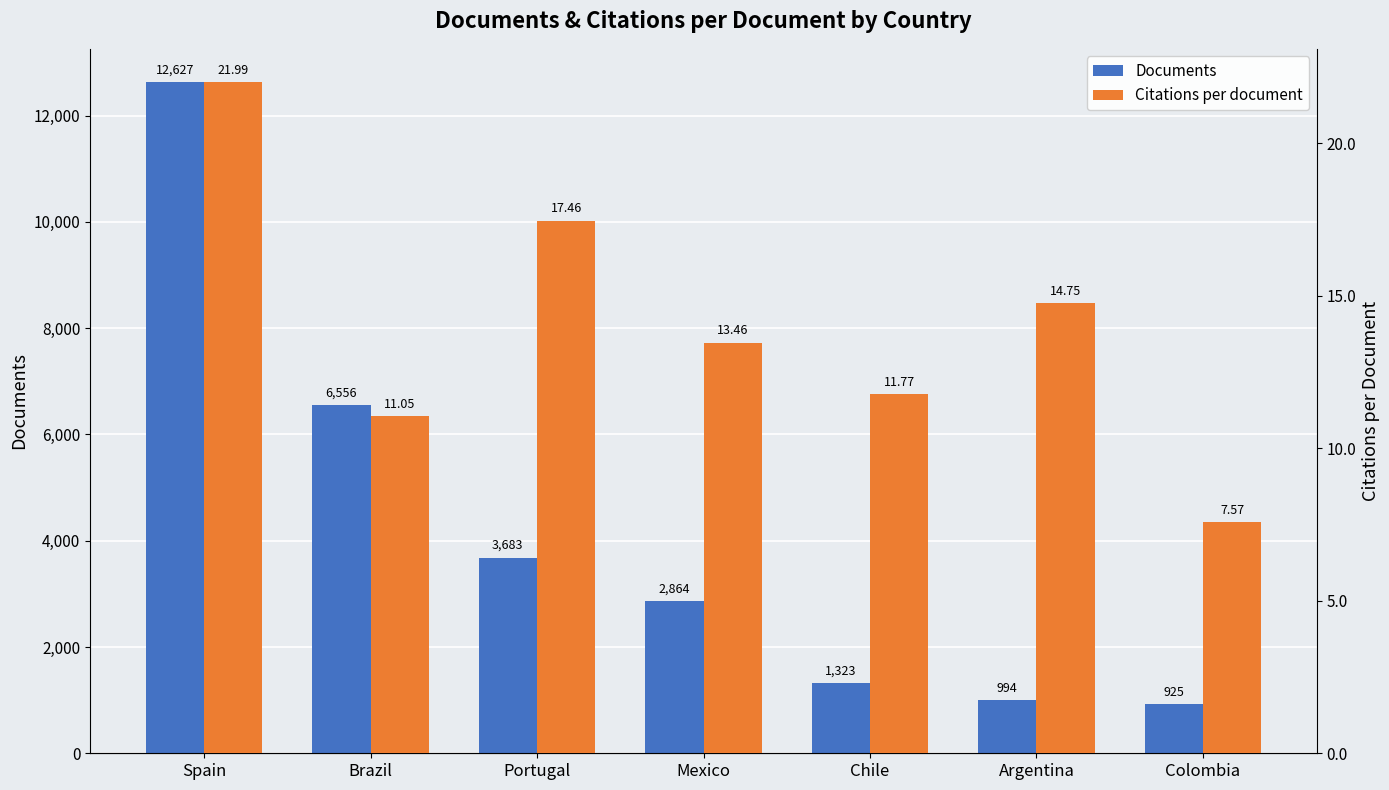

Which series changed the most between Mexico and Colombia?

Documents